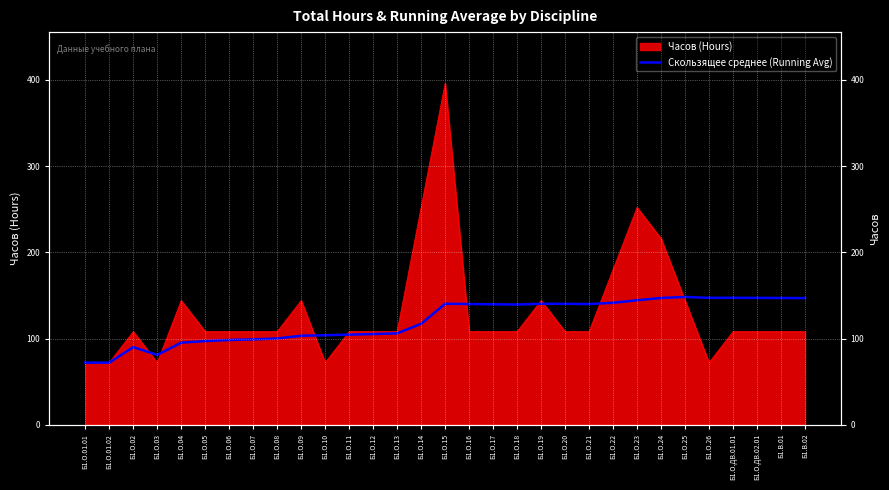

Does the chart display data point markers on the line(s)?

No